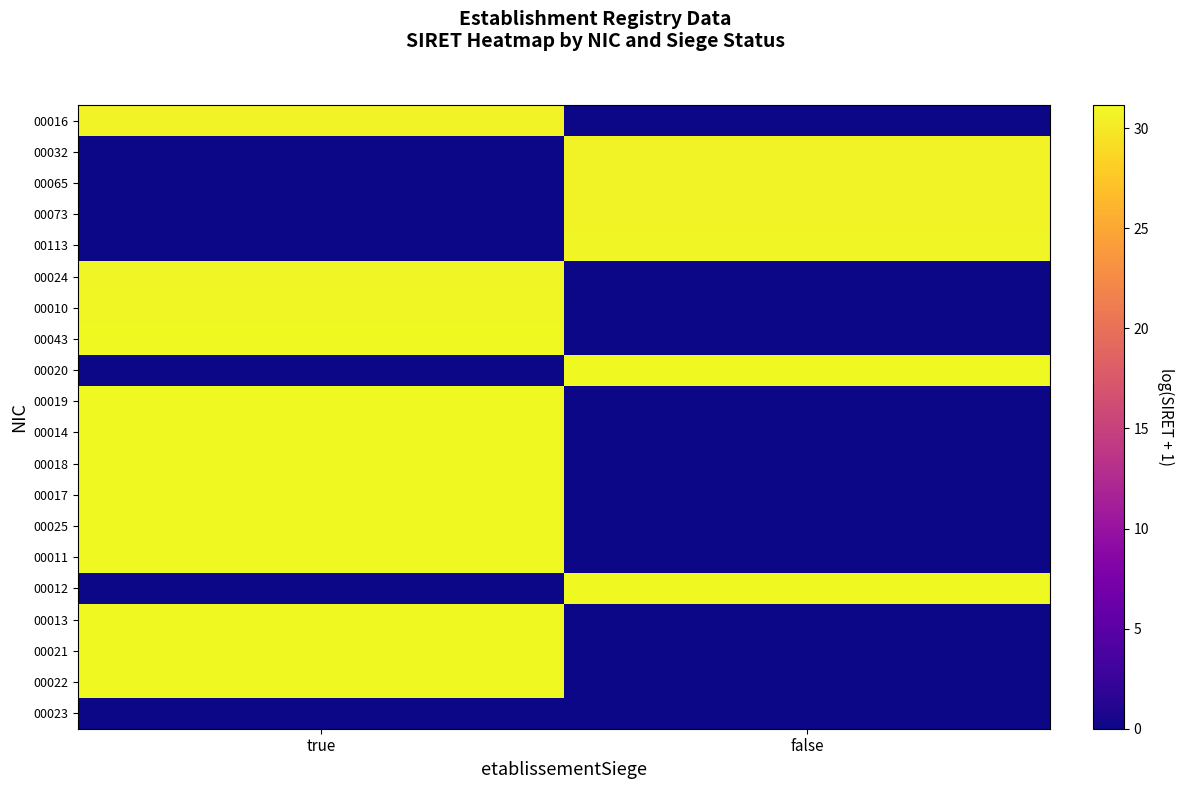

Which category has the lowest value across all series?

false